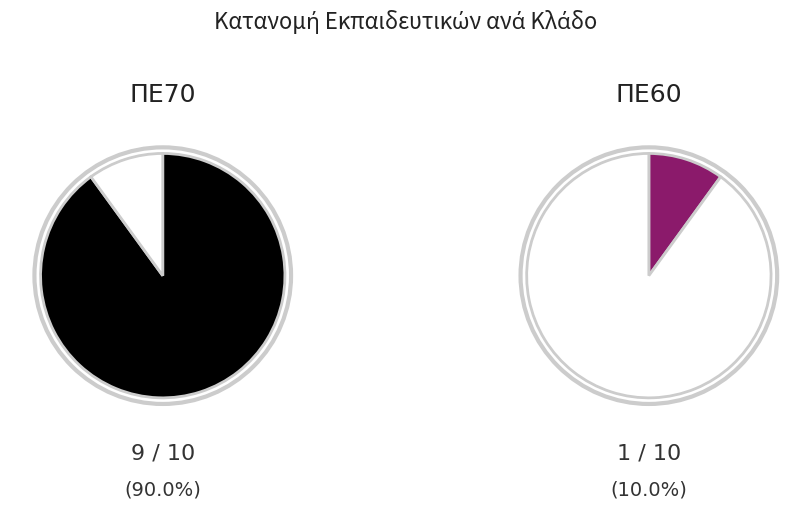

Which has a higher value, ΠΕ60 or ΠΕ70?

ΠΕ70